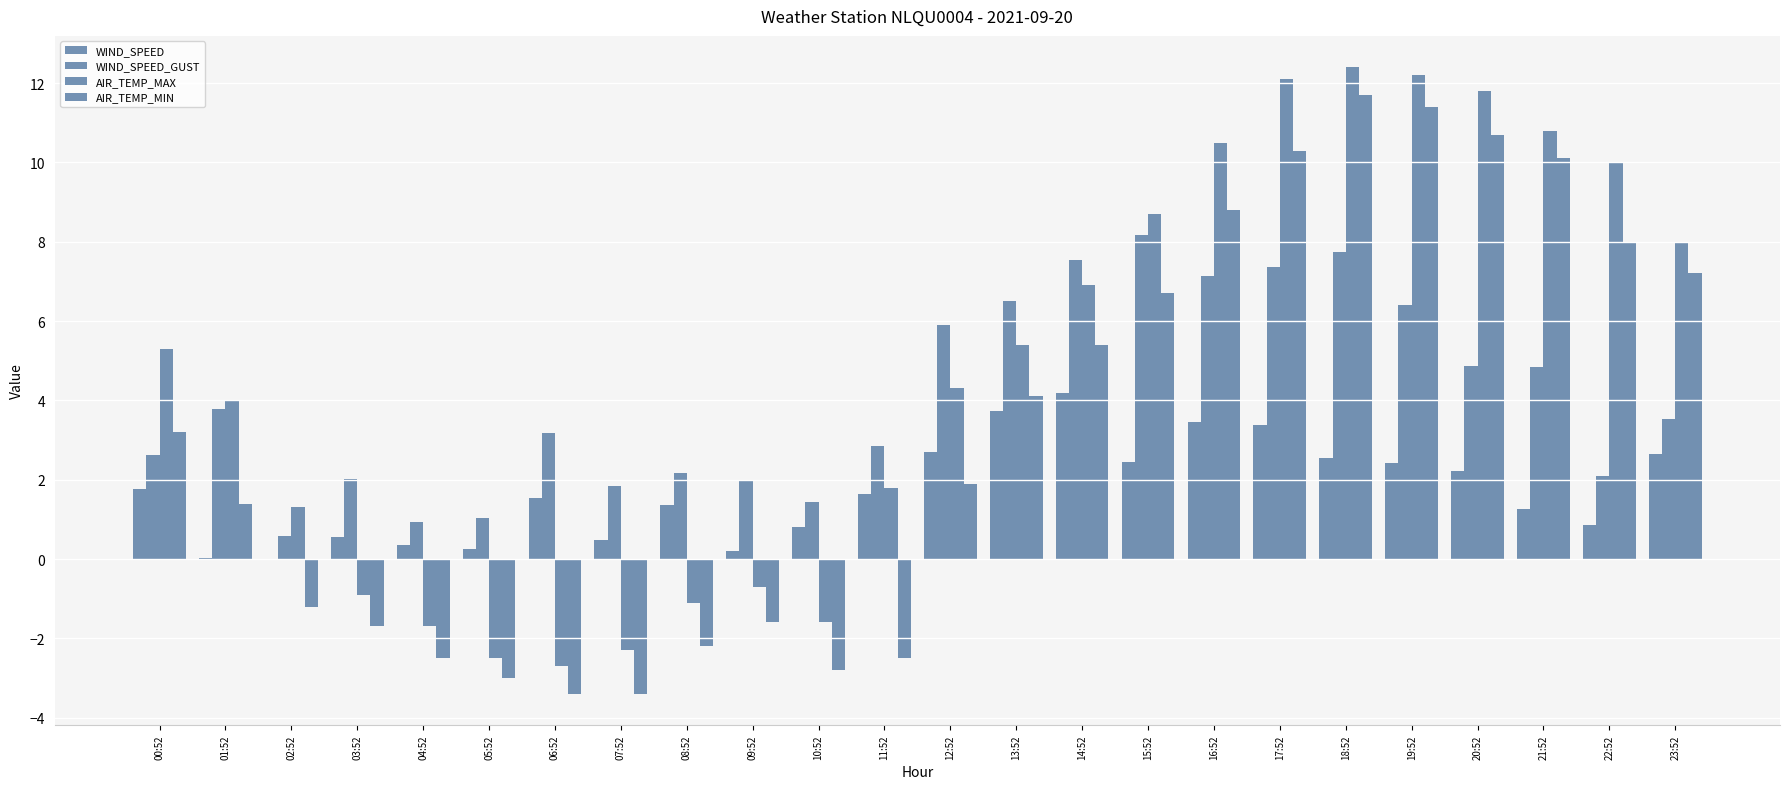

Which series has the largest range (max minus min)?

AIR_TEMP_MAX